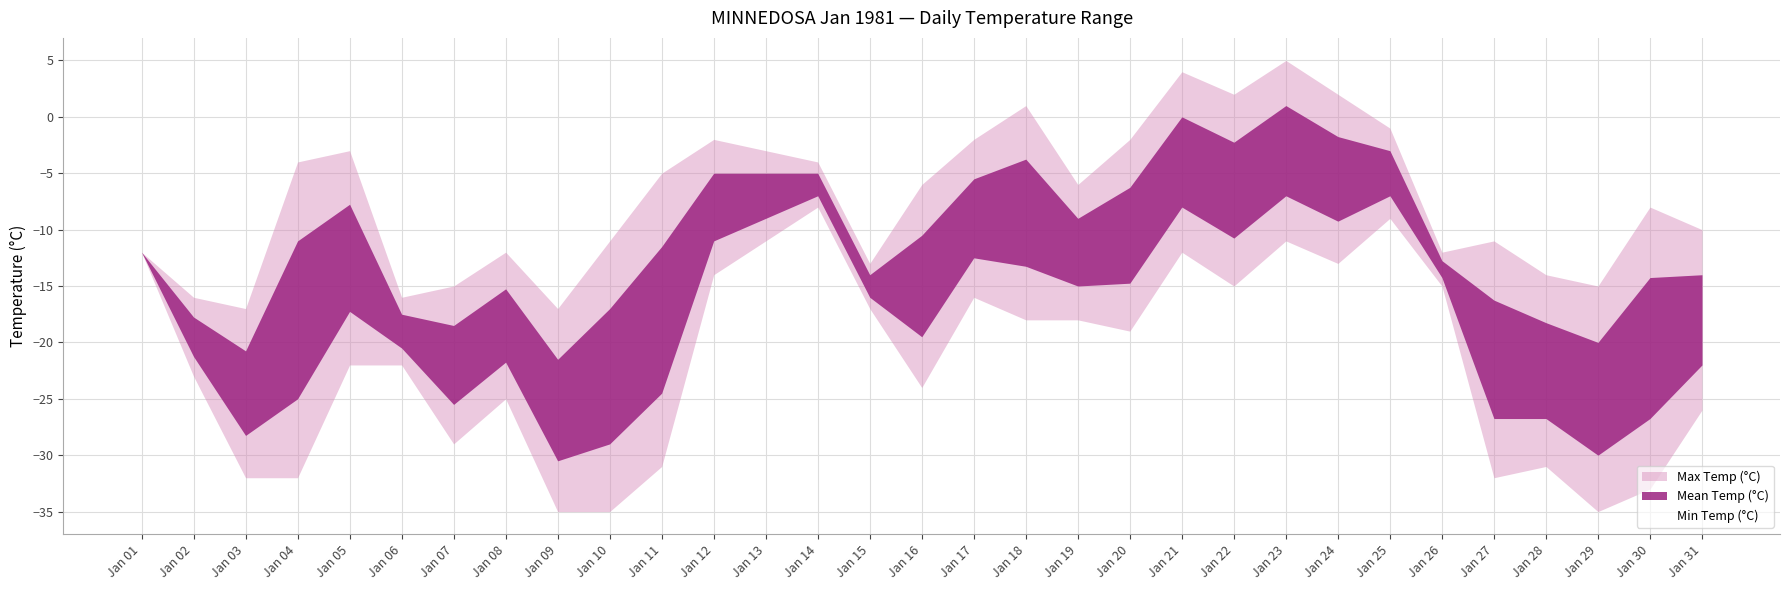

True or false: the data shows -3 at Jan 01.

False